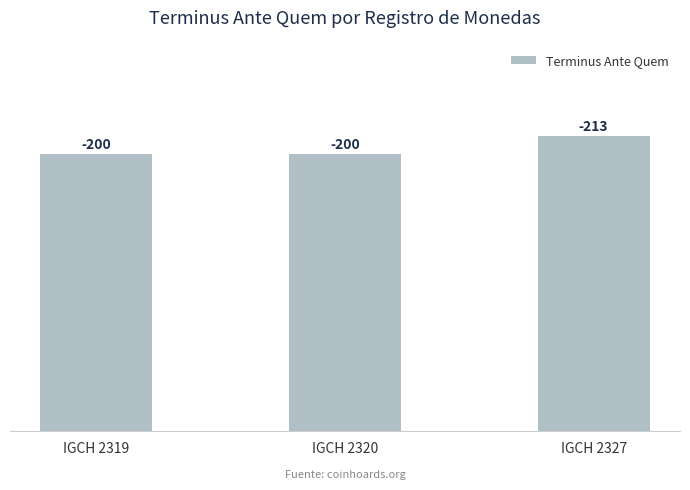

What is the sum of the values at IGCH 2320 and IGCH 2319?

400